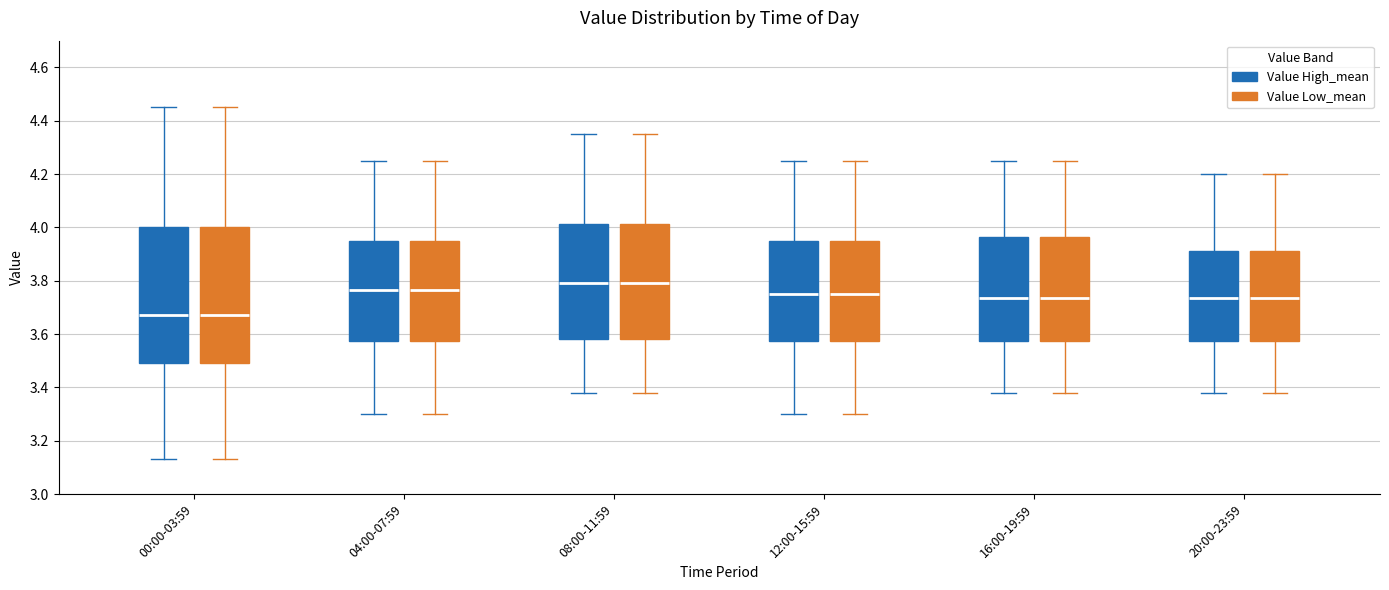

Reading left to right, transcribe this box plot: for each box, give where its median line is, the range the box spans, and where its two whiskers end, as read against the y-axis. The values are not printed on the chart, so give them approximately, as read against the axis.

00:00-03:59 (Value High_mean): median 3.68, box 3.50 to 4.00, whiskers 3.14 to 4.46
00:00-03:59 (Value Low_mean): median 3.68, box 3.50 to 4.00, whiskers 3.14 to 4.46
04:00-07:59 (Value High_mean): median 3.76, box 3.58 to 3.96, whiskers 3.30 to 4.26
04:00-07:59 (Value Low_mean): median 3.76, box 3.58 to 3.96, whiskers 3.30 to 4.26
08:00-11:59 (Value High_mean): median 3.80, box 3.58 to 4.02, whiskers 3.38 to 4.36
08:00-11:59 (Value Low_mean): median 3.80, box 3.58 to 4.02, whiskers 3.38 to 4.36
12:00-15:59 (Value High_mean): median 3.76, box 3.58 to 3.96, whiskers 3.30 to 4.26
12:00-15:59 (Value Low_mean): median 3.76, box 3.58 to 3.96, whiskers 3.30 to 4.26
16:00-19:59 (Value High_mean): median 3.74, box 3.58 to 3.96, whiskers 3.38 to 4.26
16:00-19:59 (Value Low_mean): median 3.74, box 3.58 to 3.96, whiskers 3.38 to 4.26
20:00-23:59 (Value High_mean): median 3.74, box 3.58 to 3.92, whiskers 3.38 to 4.20
20:00-23:59 (Value Low_mean): median 3.74, box 3.58 to 3.92, whiskers 3.38 to 4.20